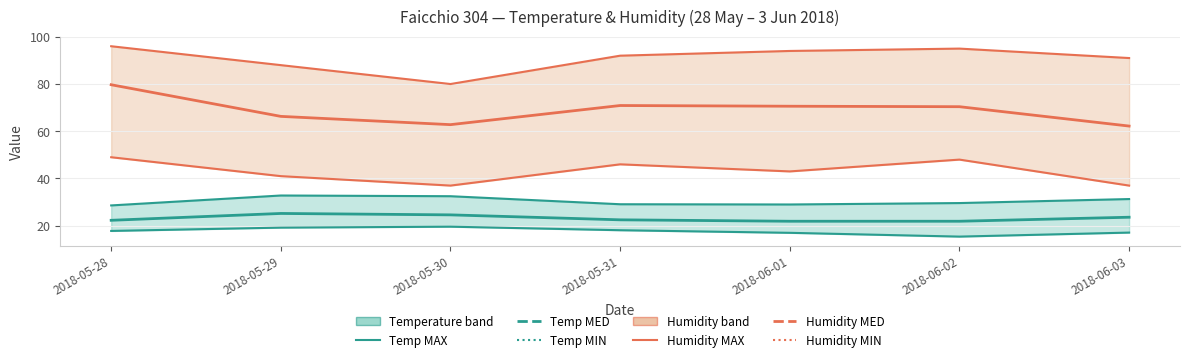

What is the difference between the Temp MIN values at 2018-06-03 and 2018-06-02?

1.7